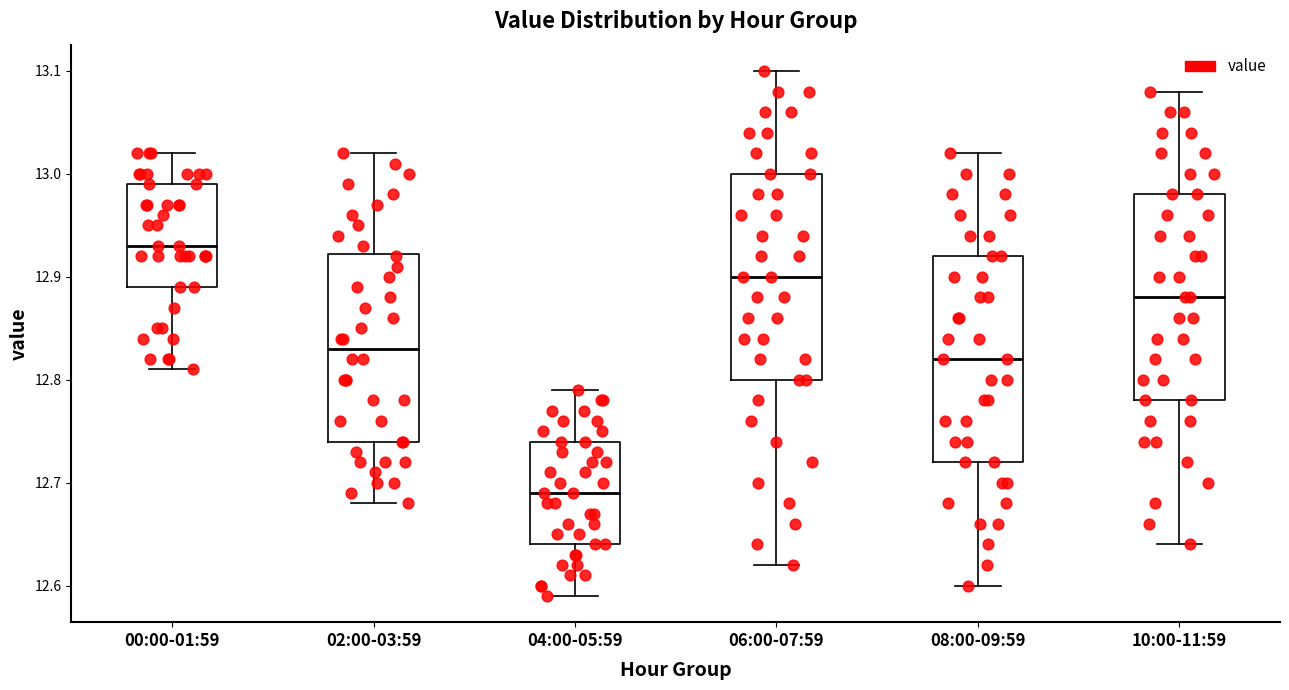

Where does the median line of the box for 04:00-05:59 sit on the y-axis? The values are not printed on the chart, so give them approximately, as read against the axis.

12.69